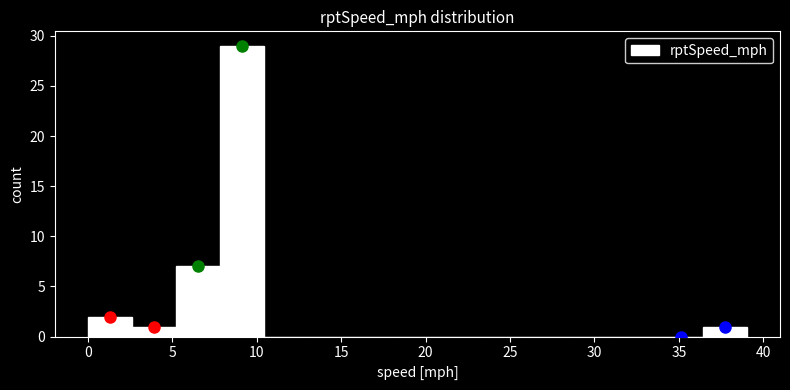

Which range on the x-axis has the tallest bar?

8.0 to 10.5